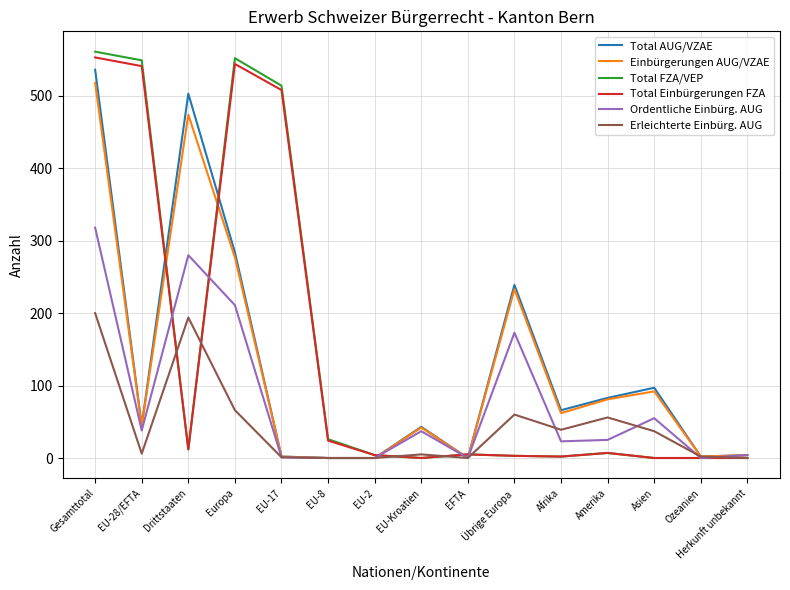

Which series has the largest range (max minus min)?

Total FZA/VEP